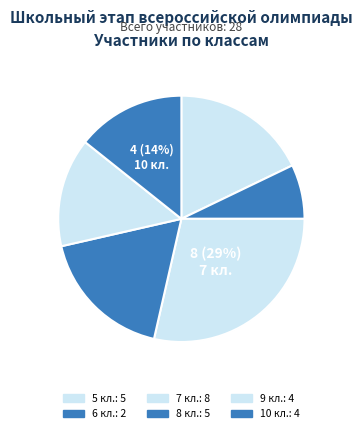

What portion of the pie excludes 10 кл.?

85.7%